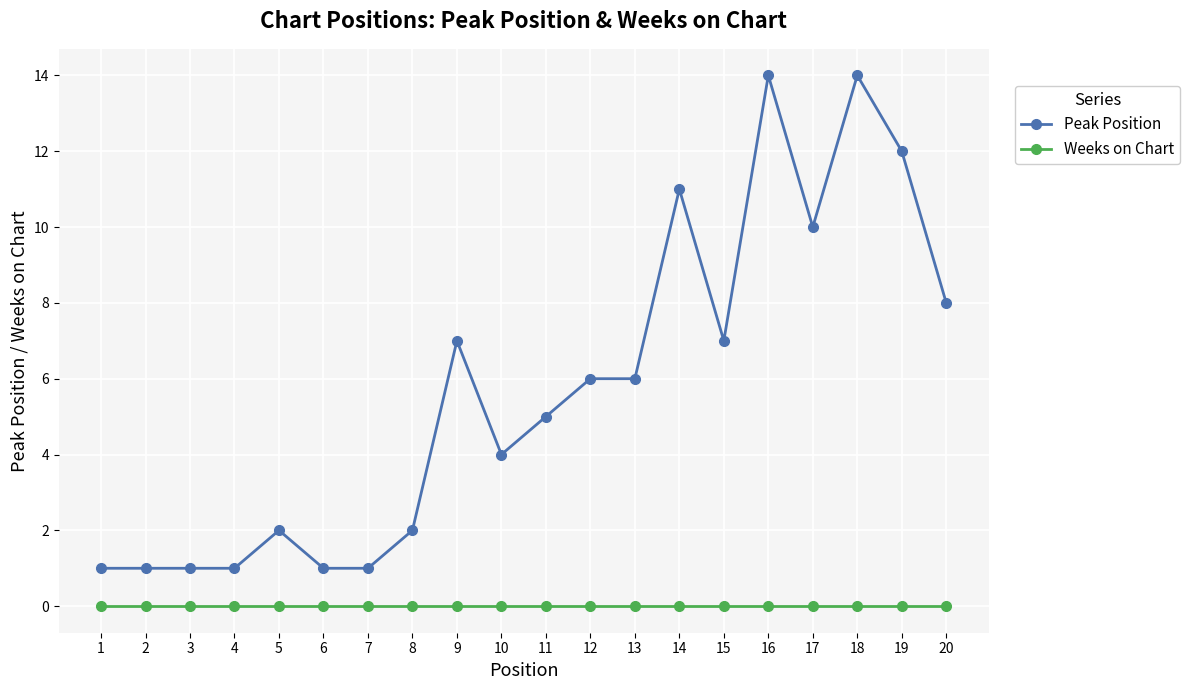

What is the greatest value displayed?

14